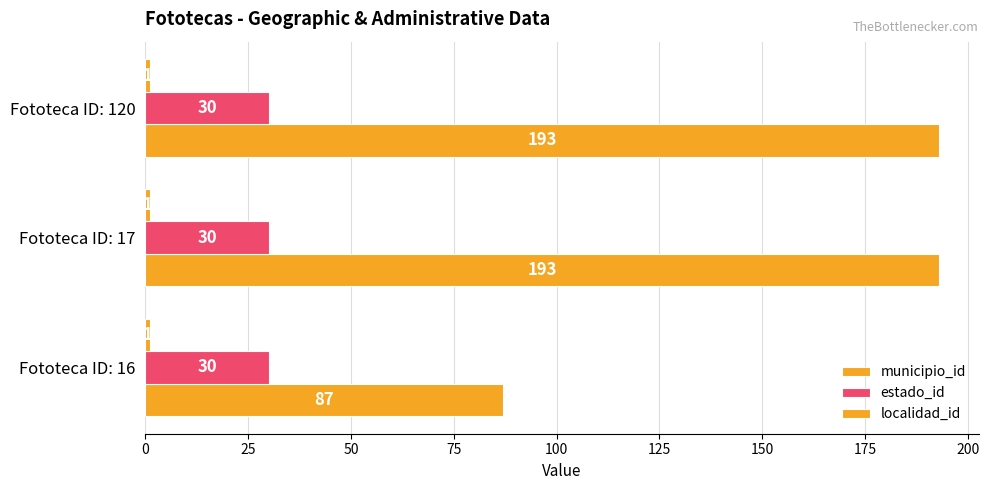

How many series are shown in this chart?

3